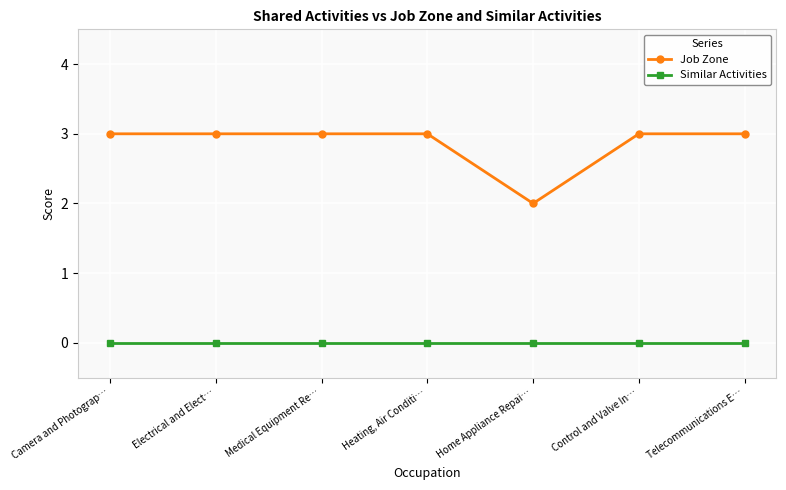

Rank the series by their maximum value, from lowest to highest.

Similar Activities, Job Zone